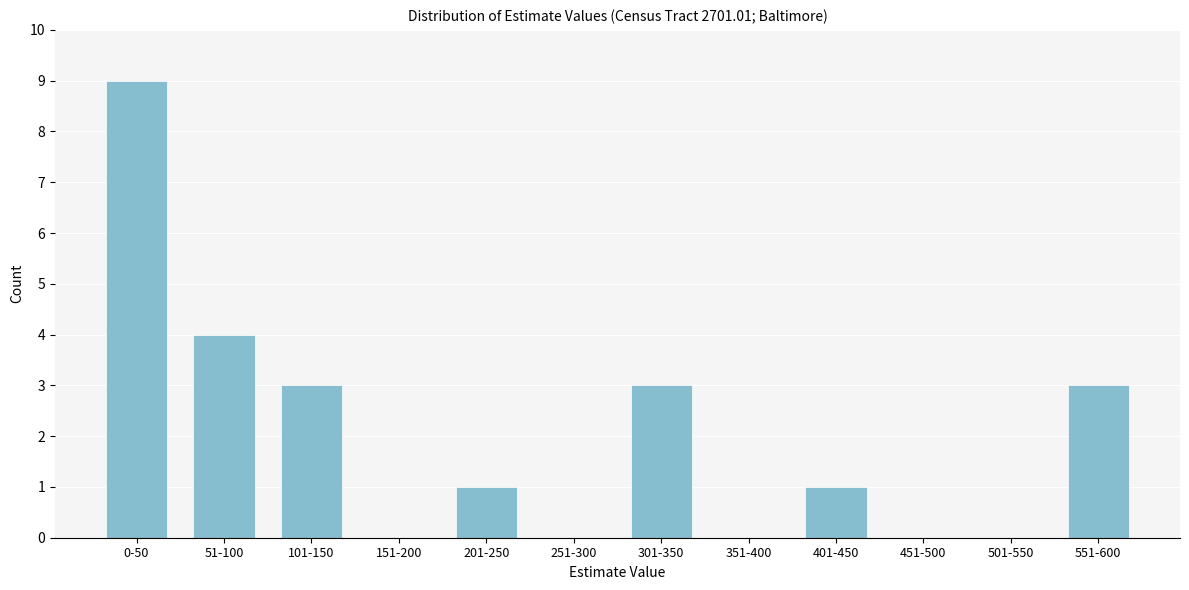

Reading right to left, transcribe all the data shown in this chart.

551-600=3	501-550=0	451-500=0	401-450=1	351-400=0	301-350=3	251-300=0	201-250=1	151-200=0	101-150=3	51-100=4	0-50=9